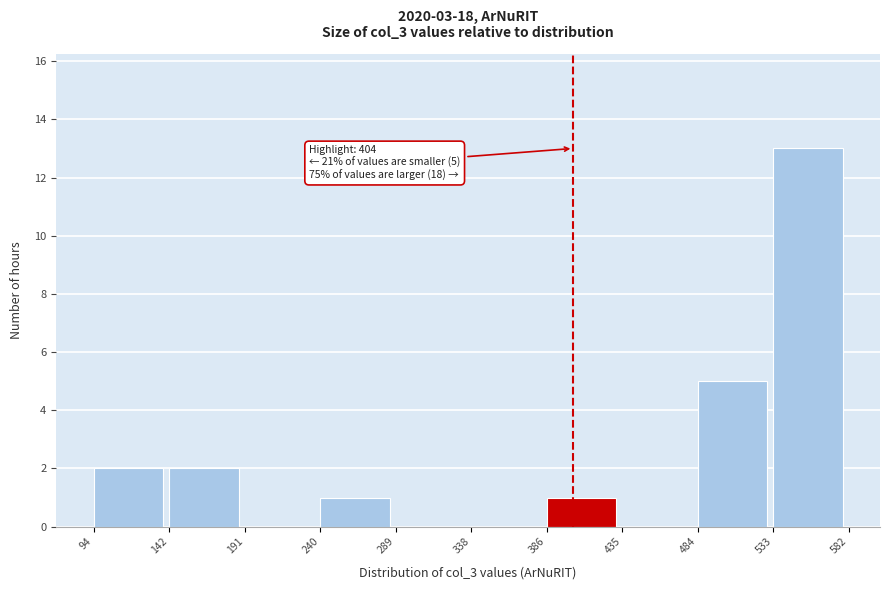

Over which range of the x-axis is the bar tallest?

533 to 582